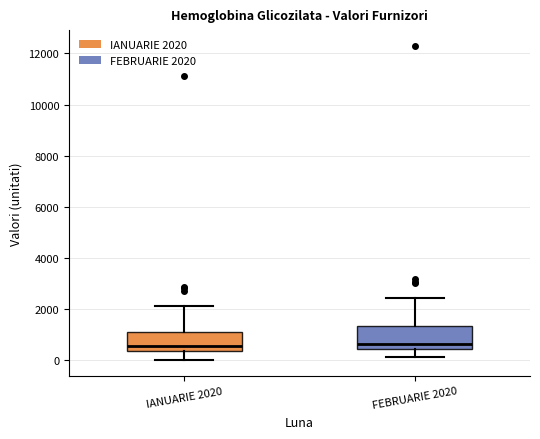

Reading left to right, read every box against the y-axis: the position of its median line, the range the box covers, and the ends of its whiskers. The values are not printed on the chart, so give them approximately, as read against the axis.

IANUARIE 2020: median 600, box 400 to 1200, whiskers 0 to 2200
FEBRUARIE 2020: median 600, box 400 to 1400, whiskers 200 to 2400